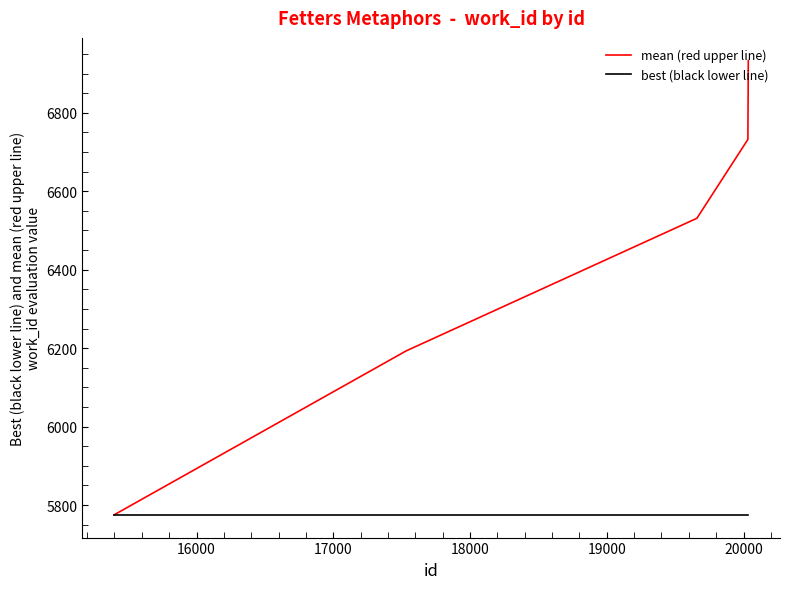

What is the greatest value displayed?

6933.0